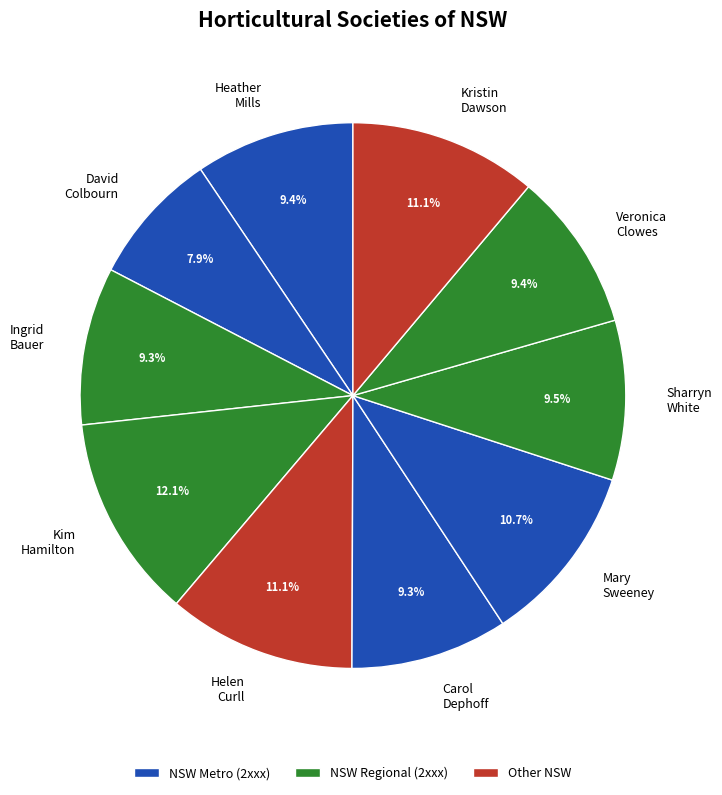

Does any single category account for the majority?

No